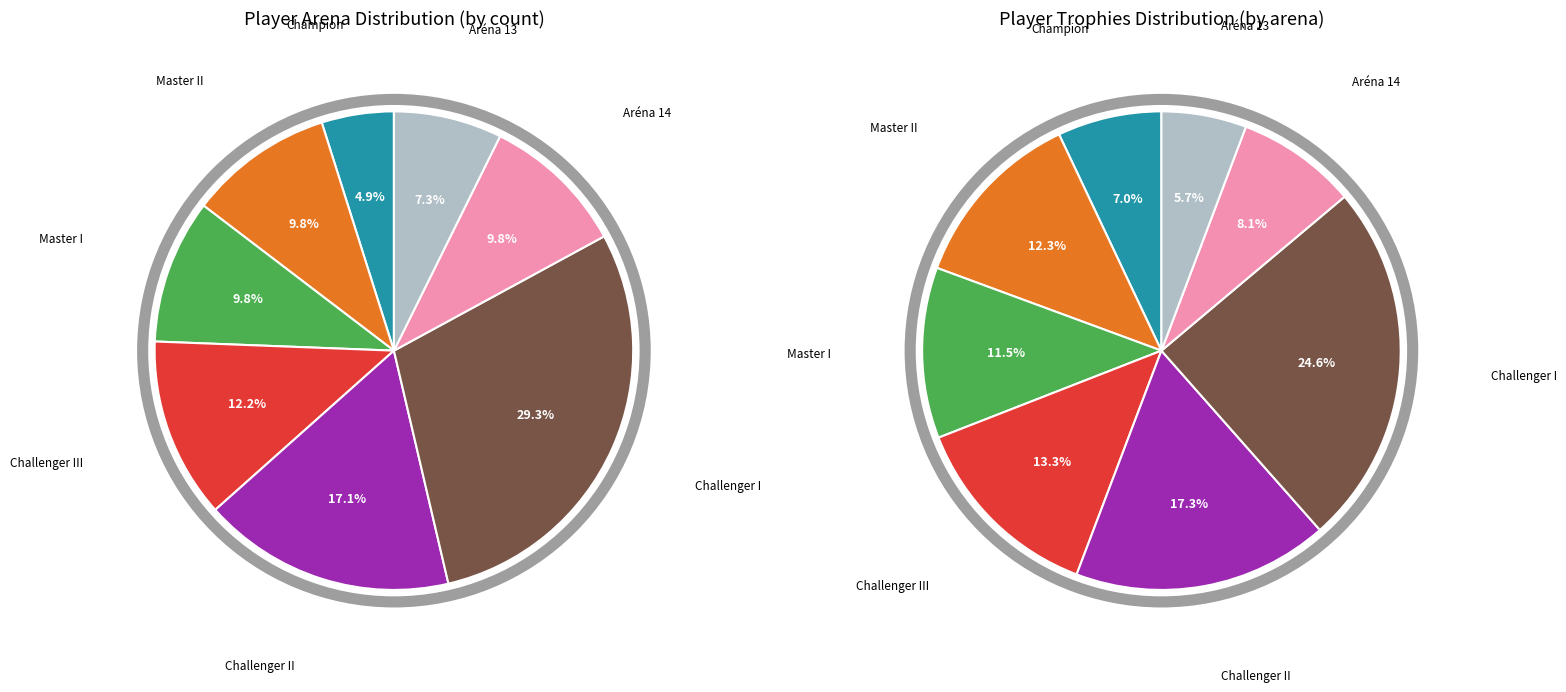

What percentage do Challenger I and Master II together represent?

39.0%